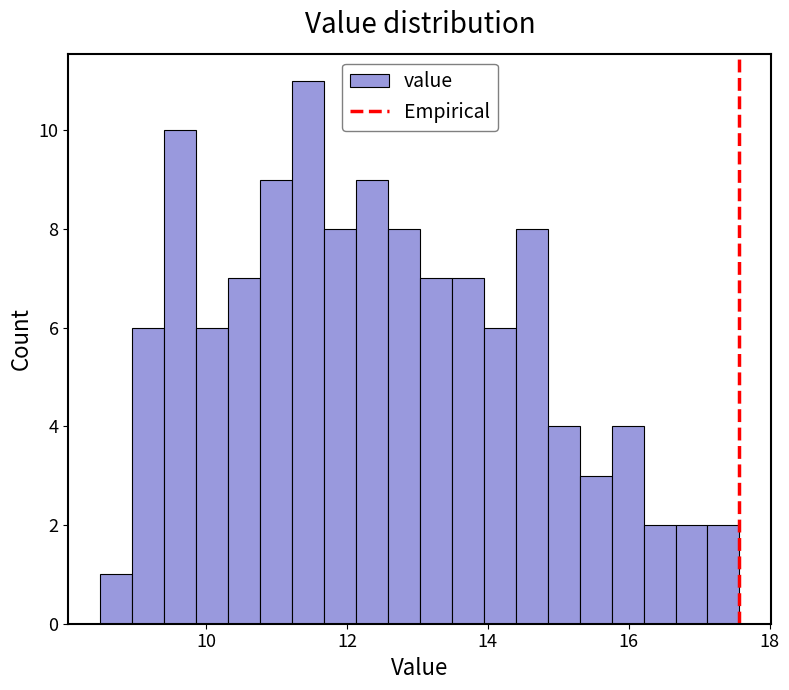

Around what value on the x-axis is the tallest bar? Give the approximate position of its centre, as read against the axis.

11.4